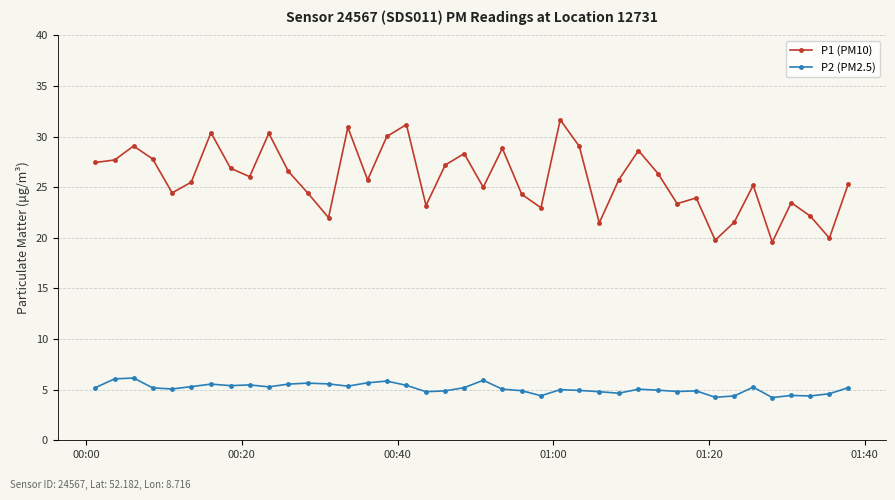

What is the highest value of the P1 (PM10) series?

31.7